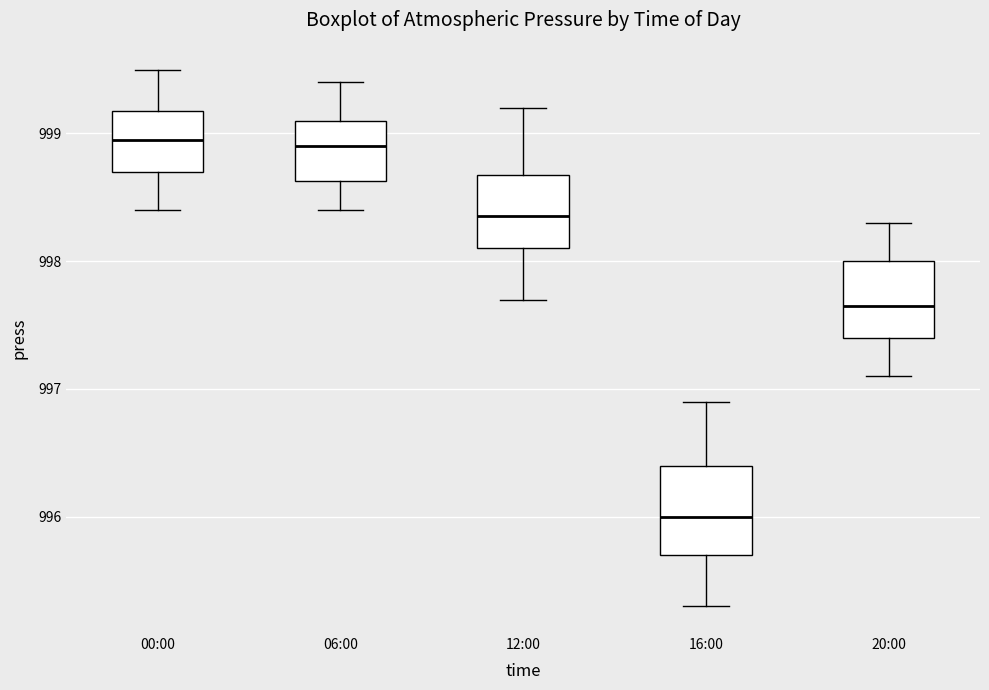

Reading left to right, read every box against the y-axis: the position of its median line, the range the box covers, and the ends of its whiskers. The values are not printed on the chart, so give them approximately, as read against the axis.

00:00: median 999.0, box 998.7 to 999.2, whiskers 998.4 to 999.5
06:00: median 998.9, box 998.6 to 999.1, whiskers 998.4 to 999.4
12:00: median 998.4, box 998.1 to 998.7, whiskers 997.7 to 999.2
16:00: median 996.0, box 995.7 to 996.4, whiskers 995.3 to 996.9
20:00: median 997.7, box 997.4 to 998.0, whiskers 997.1 to 998.3